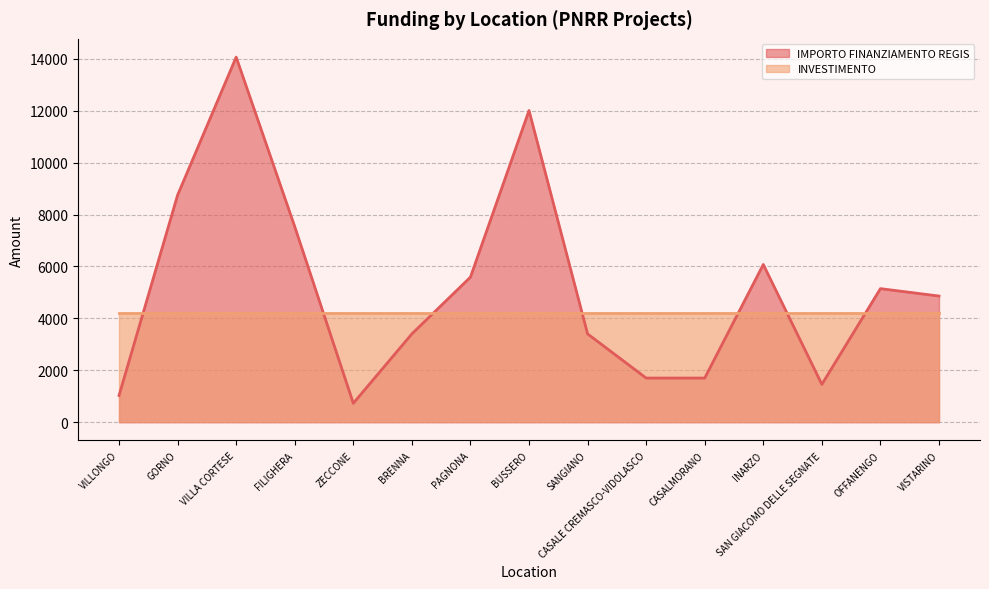

What is the change in value from FILIGHERA to CASALMORANO?

-5832